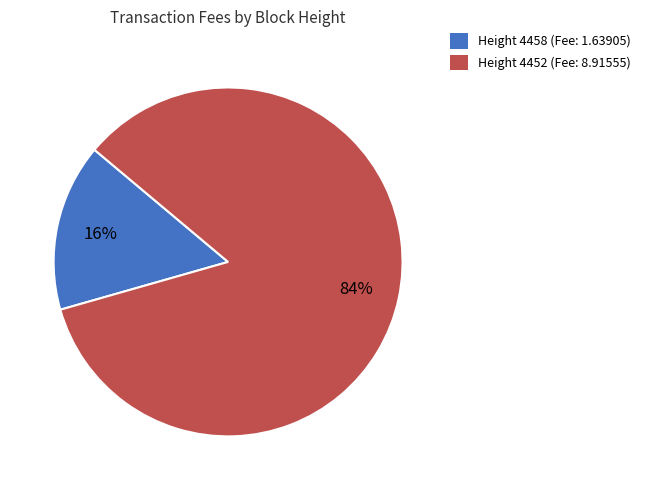

Rank the categories by value from highest to lowest.

Height 4452 (Fee: 8.91555), Height 4458 (Fee: 1.63905)